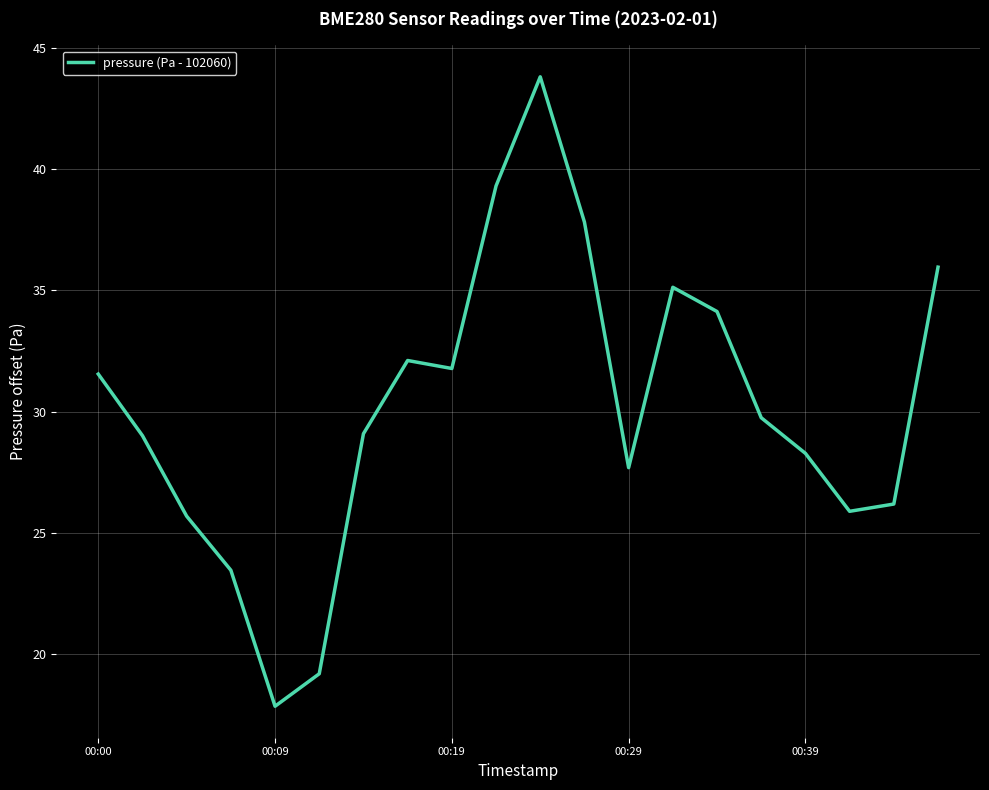

How many lines are shown in the chart?

1